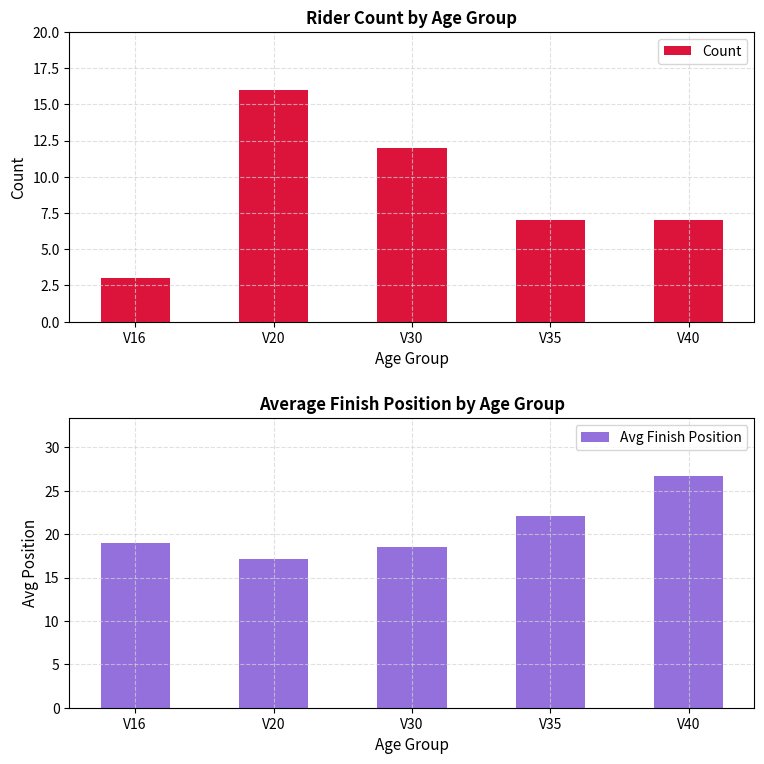

What is the value of the Avg Finish Position bar at the 5th from the left?

26.7